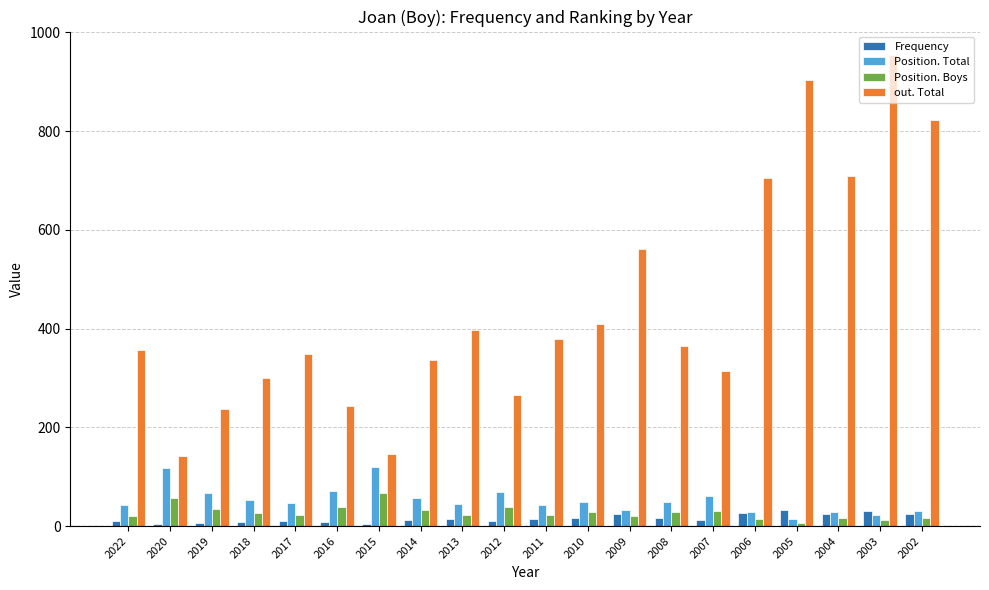

What are all the series names shown in the legend?

Frequency, Position. Total, Position. Boys, out. Total